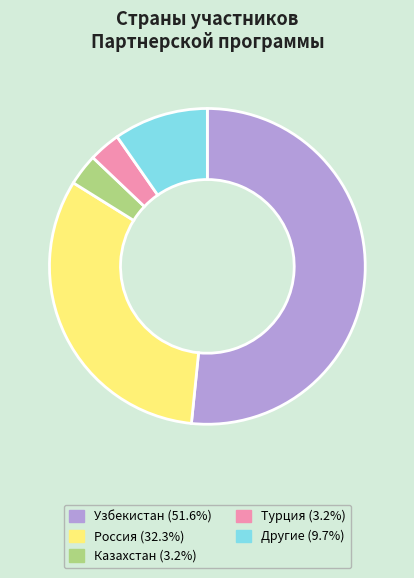

True or false: Россия accounts for 1% of the total.

False